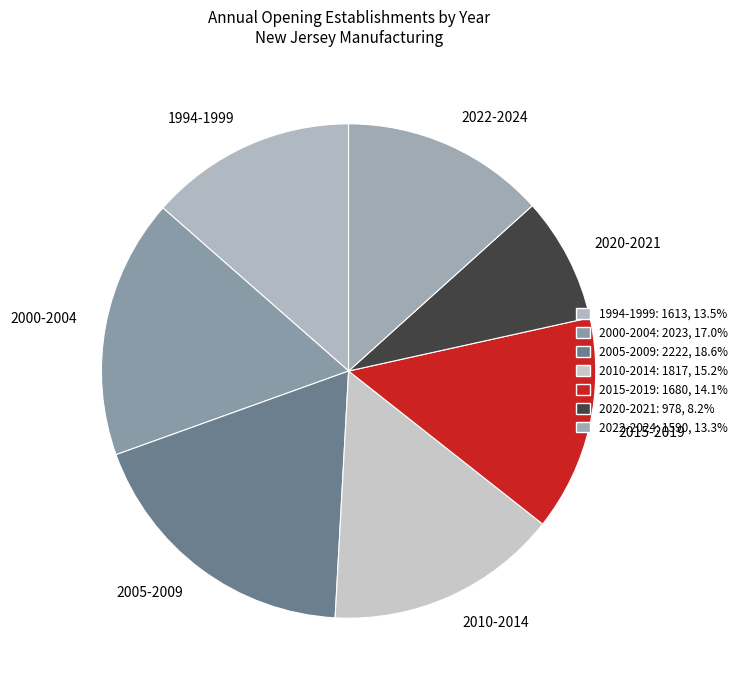

Is there a majority slice in this chart?

No